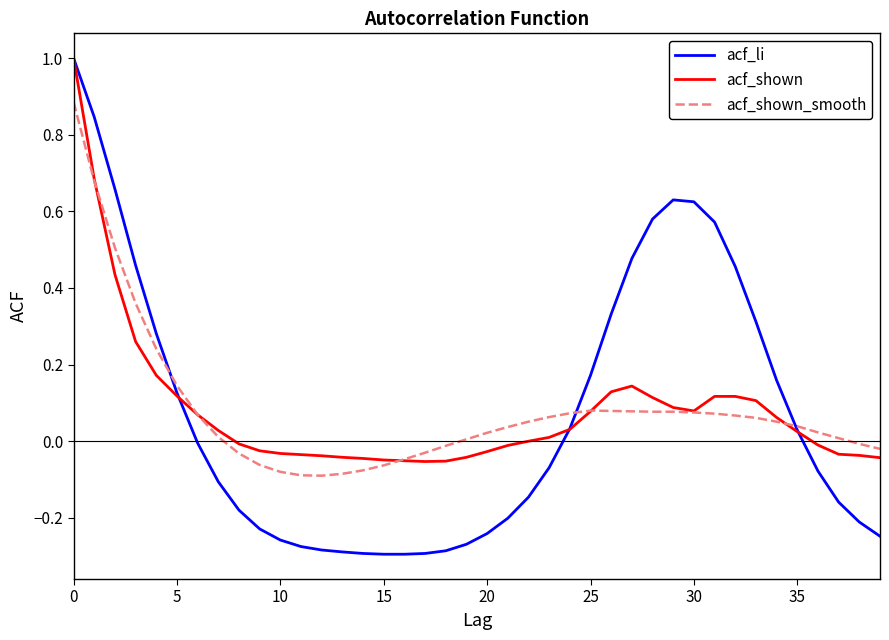

Which series has the widest spread of values?

acf_li